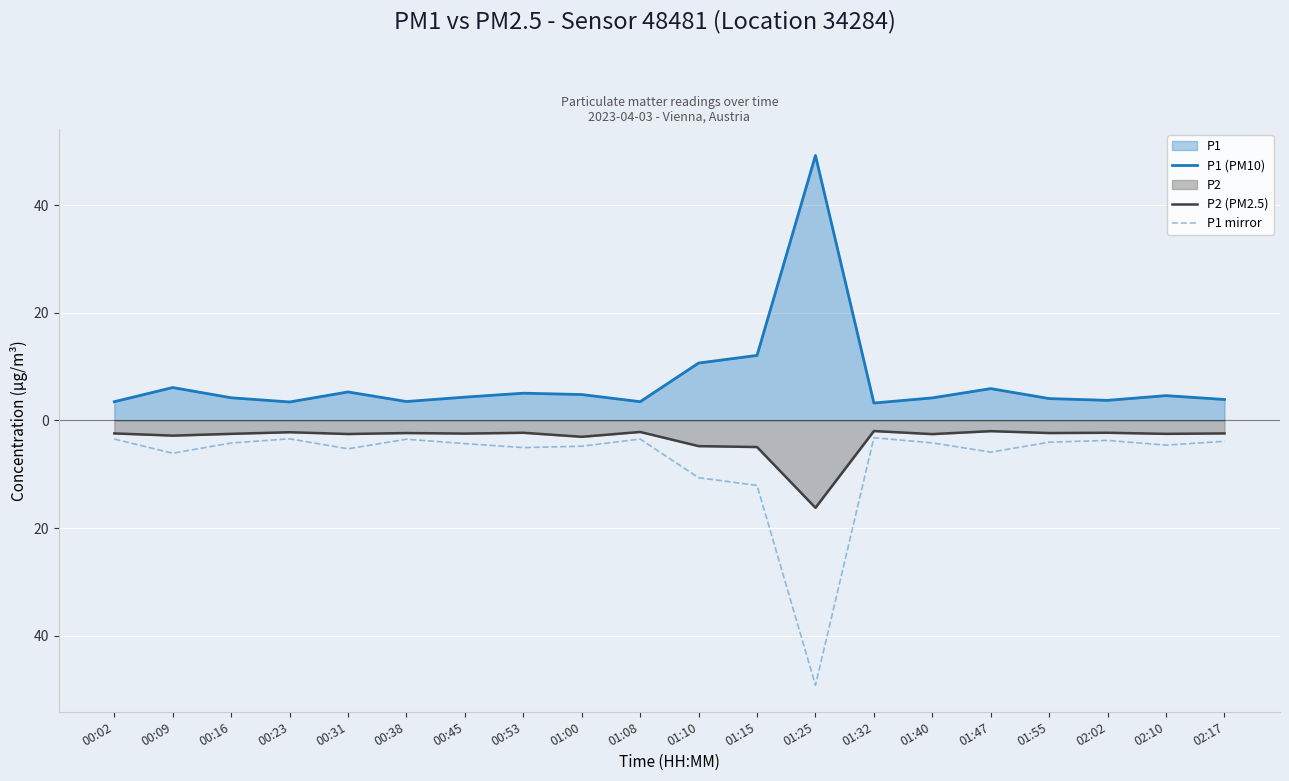

Count the number of categories in the chart.

20